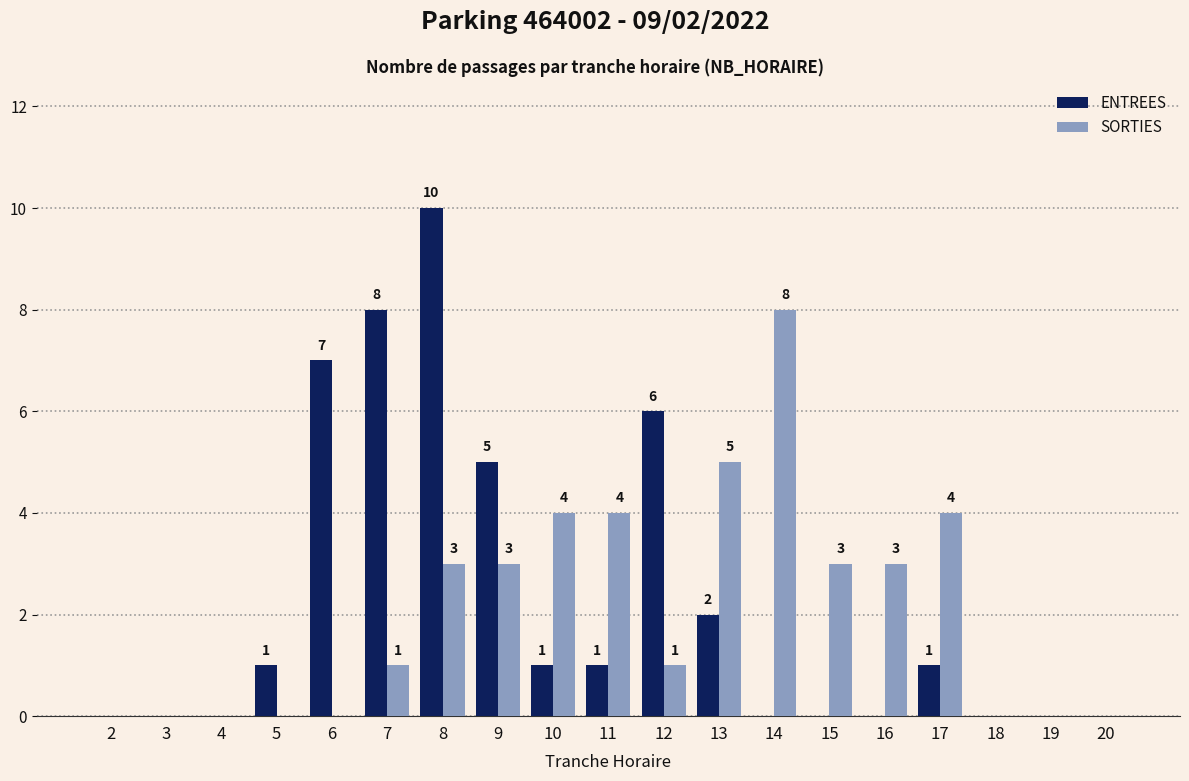

The ENTREES series shows 0 at 18. True or false?

True